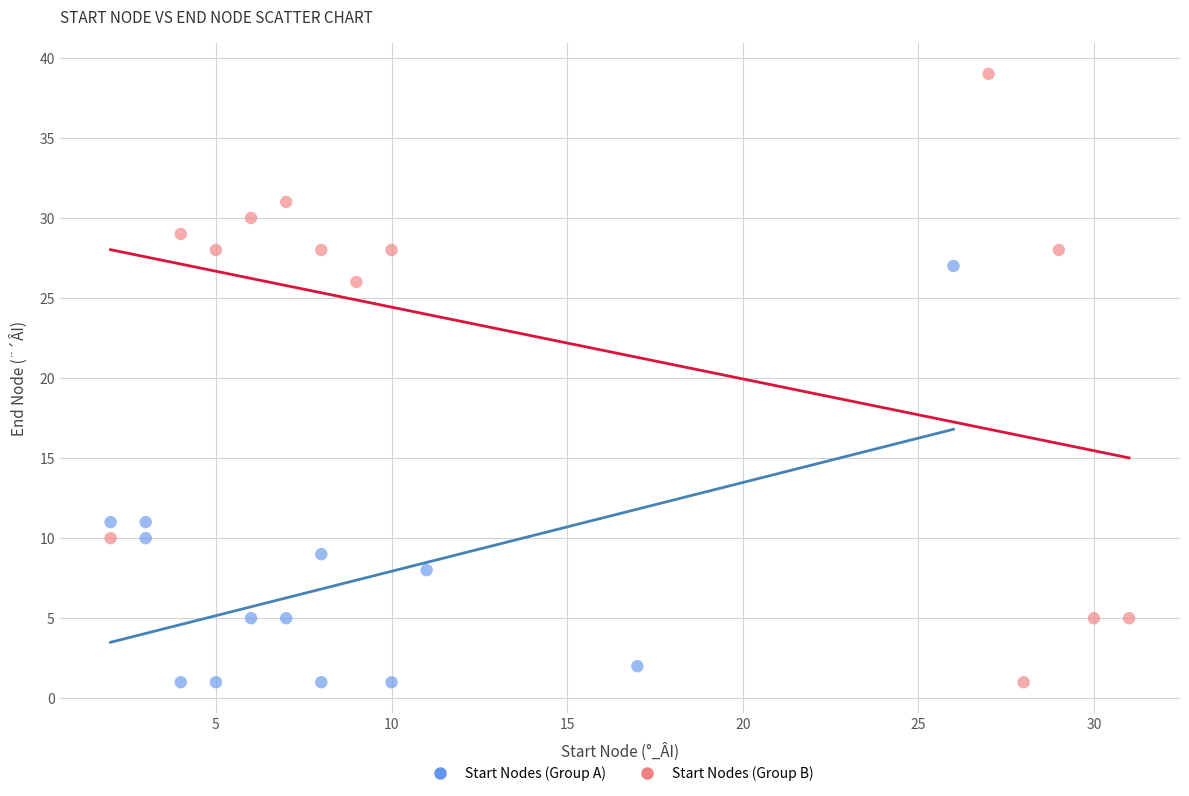

What are all the series names shown in the legend?

Start Nodes (Group A), Start Nodes (Group B)